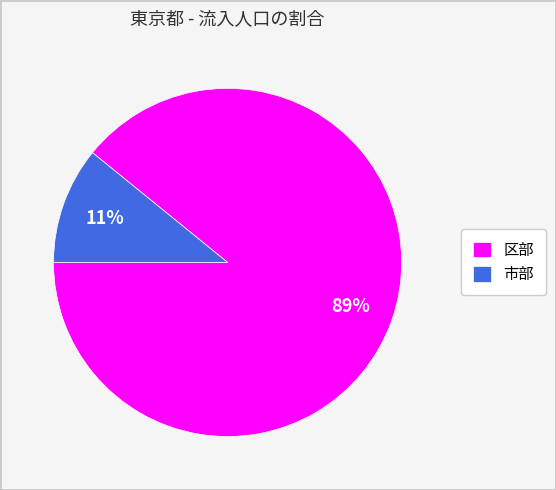

Which has a higher value, 市部 or 区部?

区部